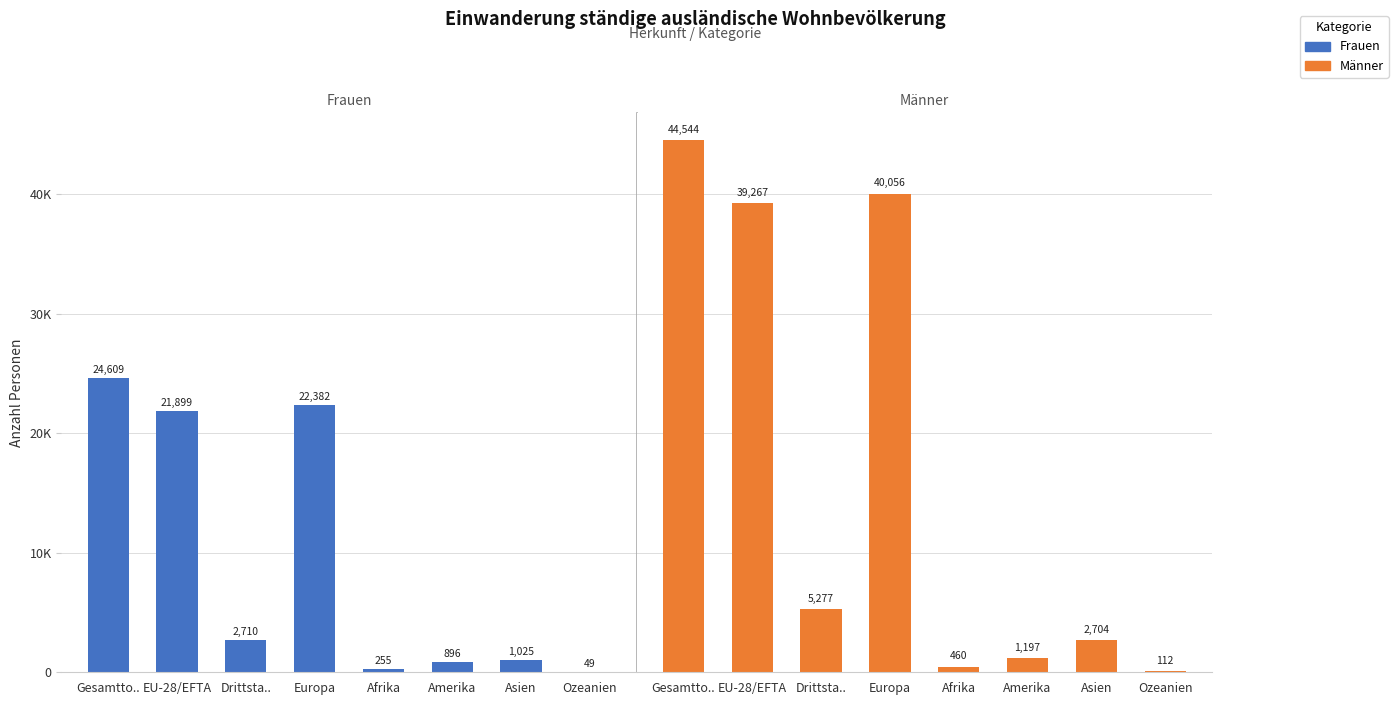

Reading left to right, list all the values displayed in this chart.

Frauen: 24609	21899	2710	22382	255	896	1025	49
Männer: 44544	39267	5277	40056	460	1197	2704	112